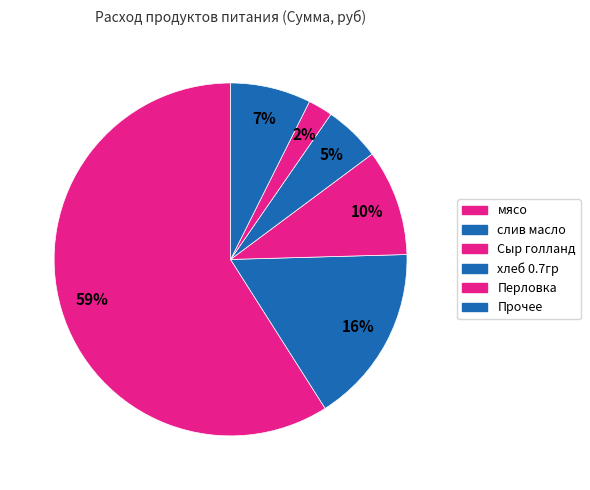

Count the number of slices in the pie.

6